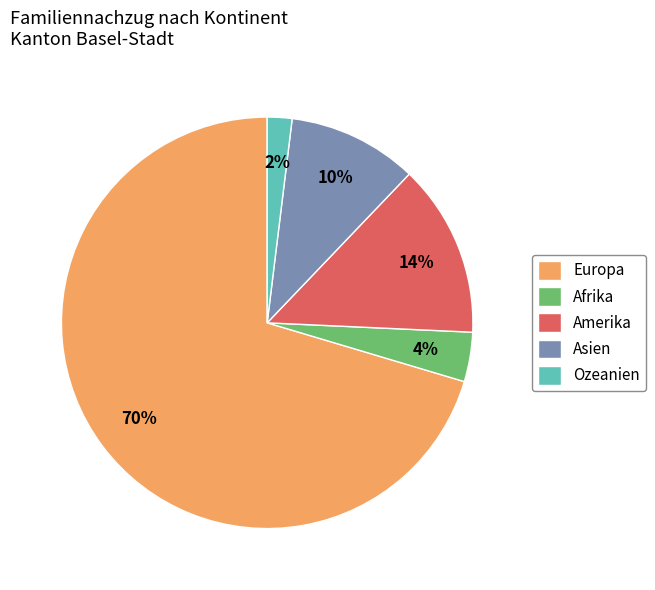

Which has a higher value, Afrika or Amerika?

Amerika